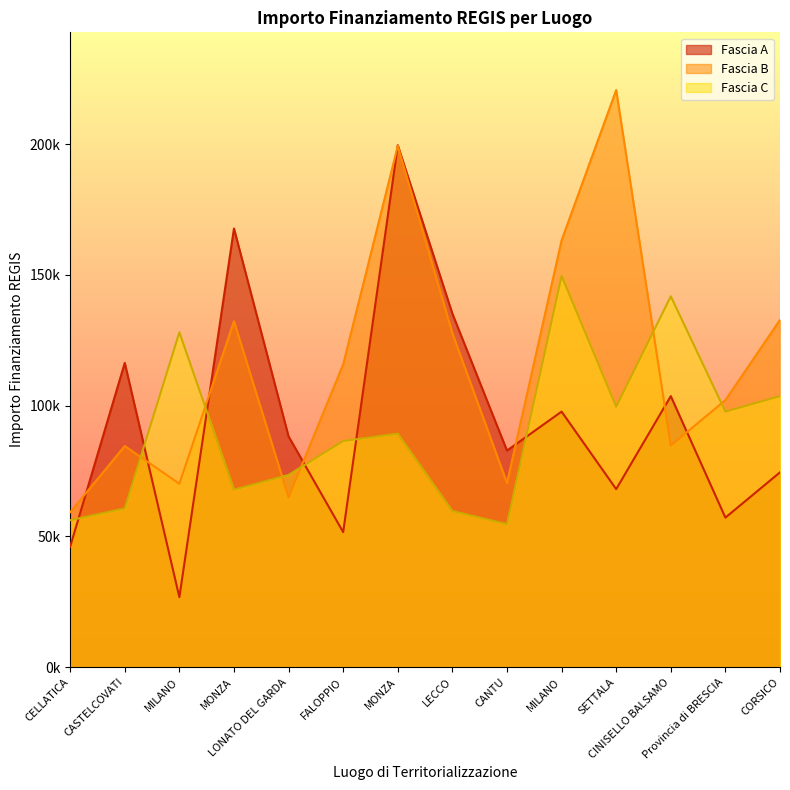

Is the value of Fascia C at MONZA greater than the value of Fascia B at SETTALA?

No